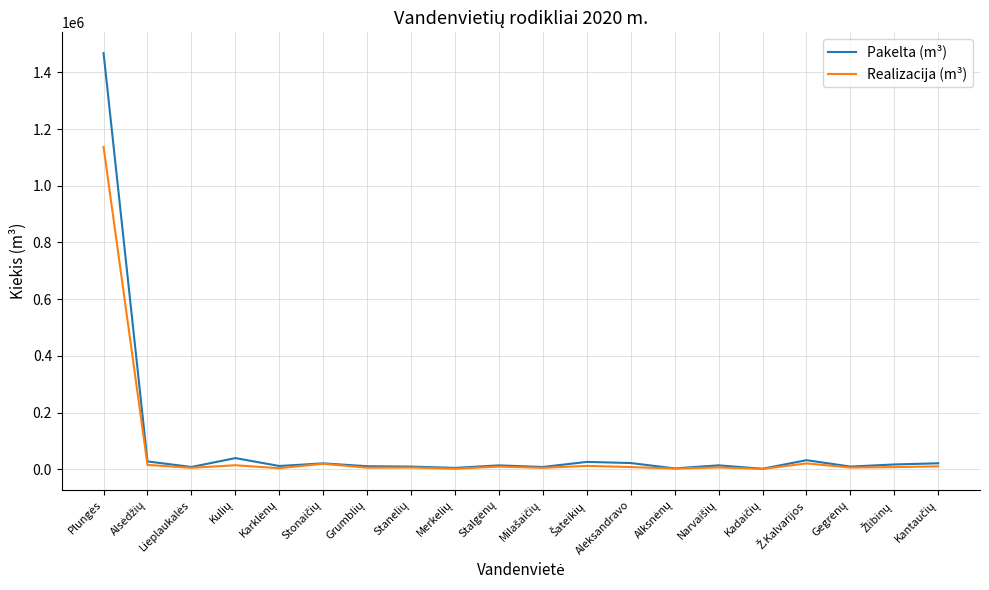

Which series has the widest spread of values?

Pakelta (m³)